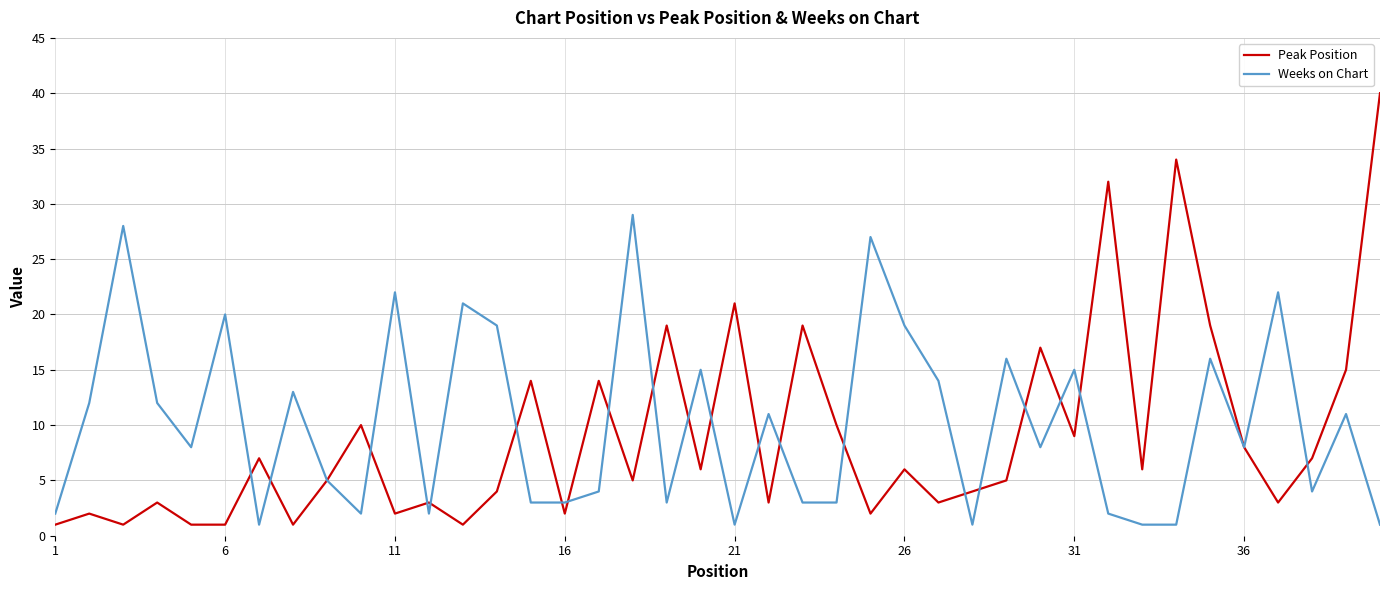

List the series in order of their overall mean, highest first.

Weeks on Chart, Peak Position